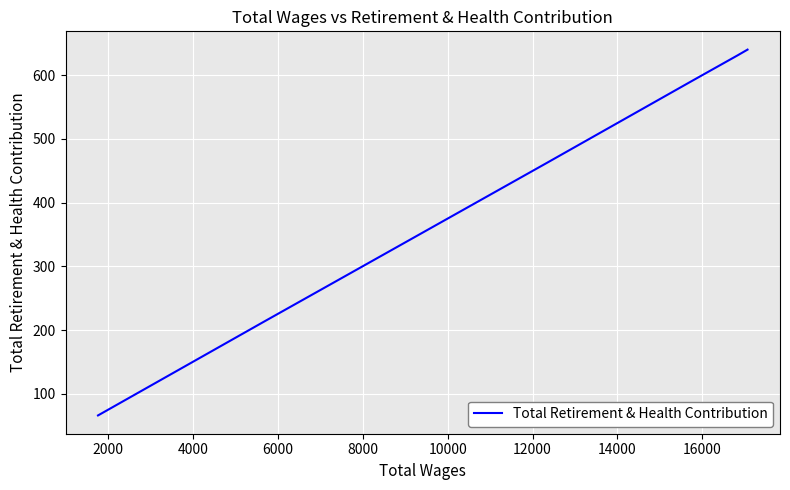

The value at 2000 is 142. True or false?

False